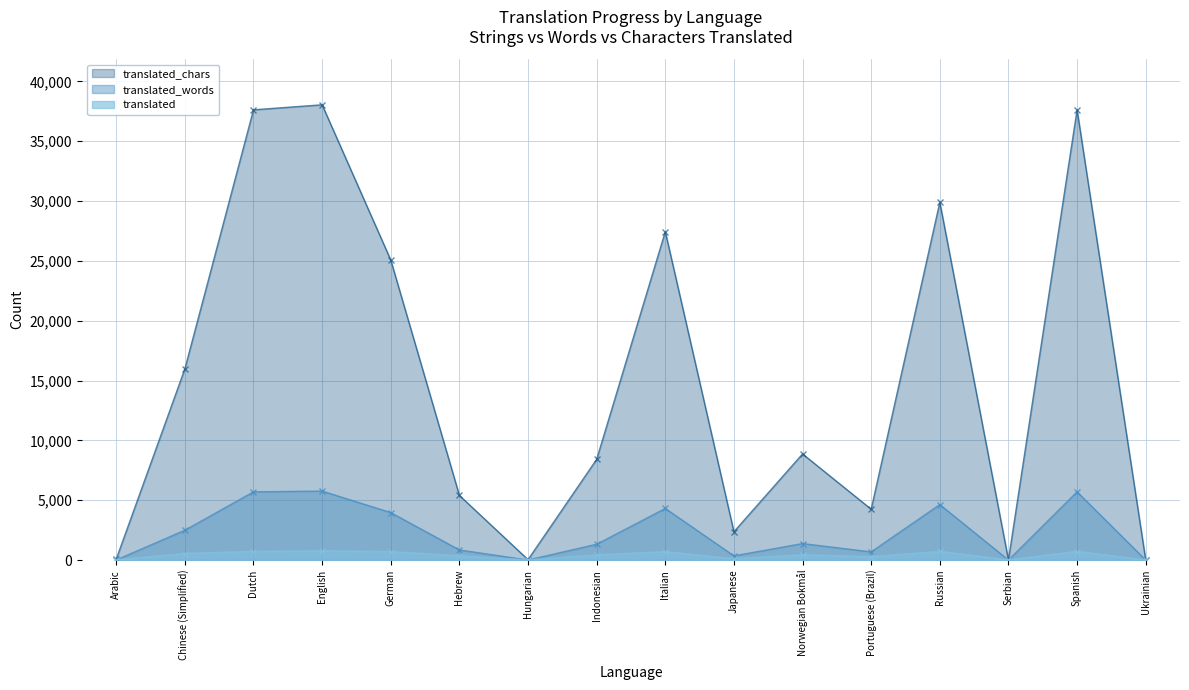

What is the highest value of the translated_words series?

5769